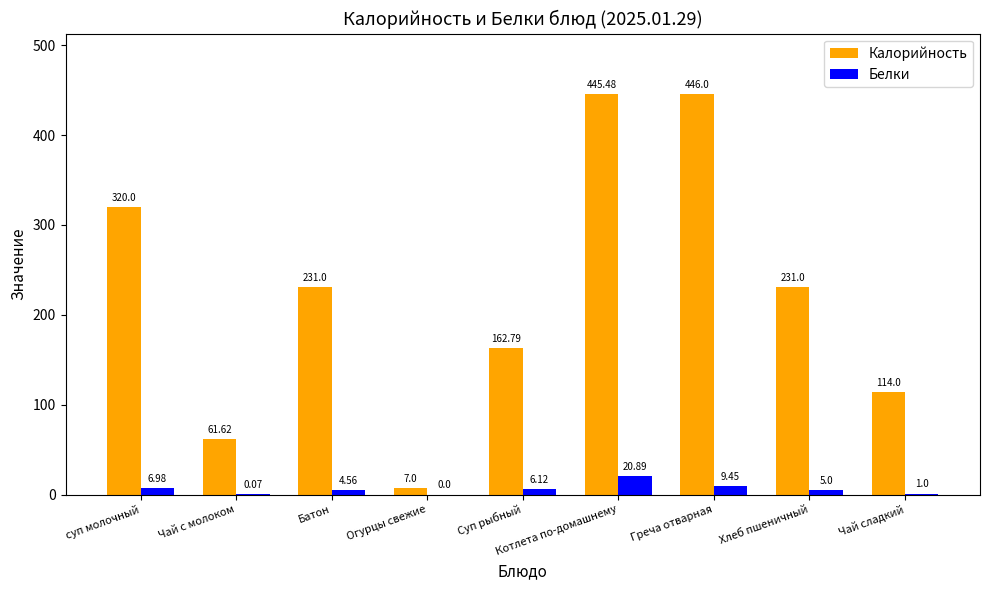

Is it true that Белки equals 20.9 at Котлета по-домашнему?

True